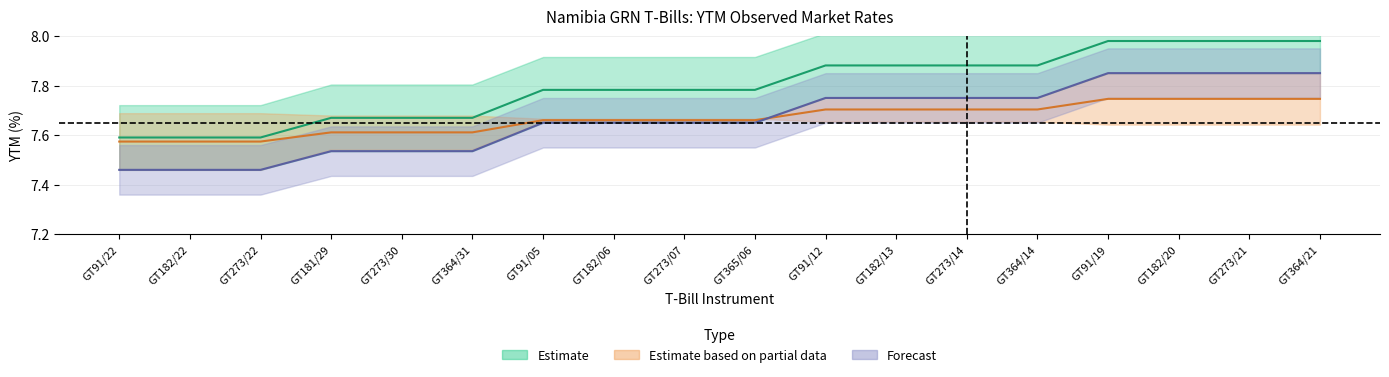

What is the sum of the YTM_2024_03_19 values at GT182/06 and GT365/06?

15.6